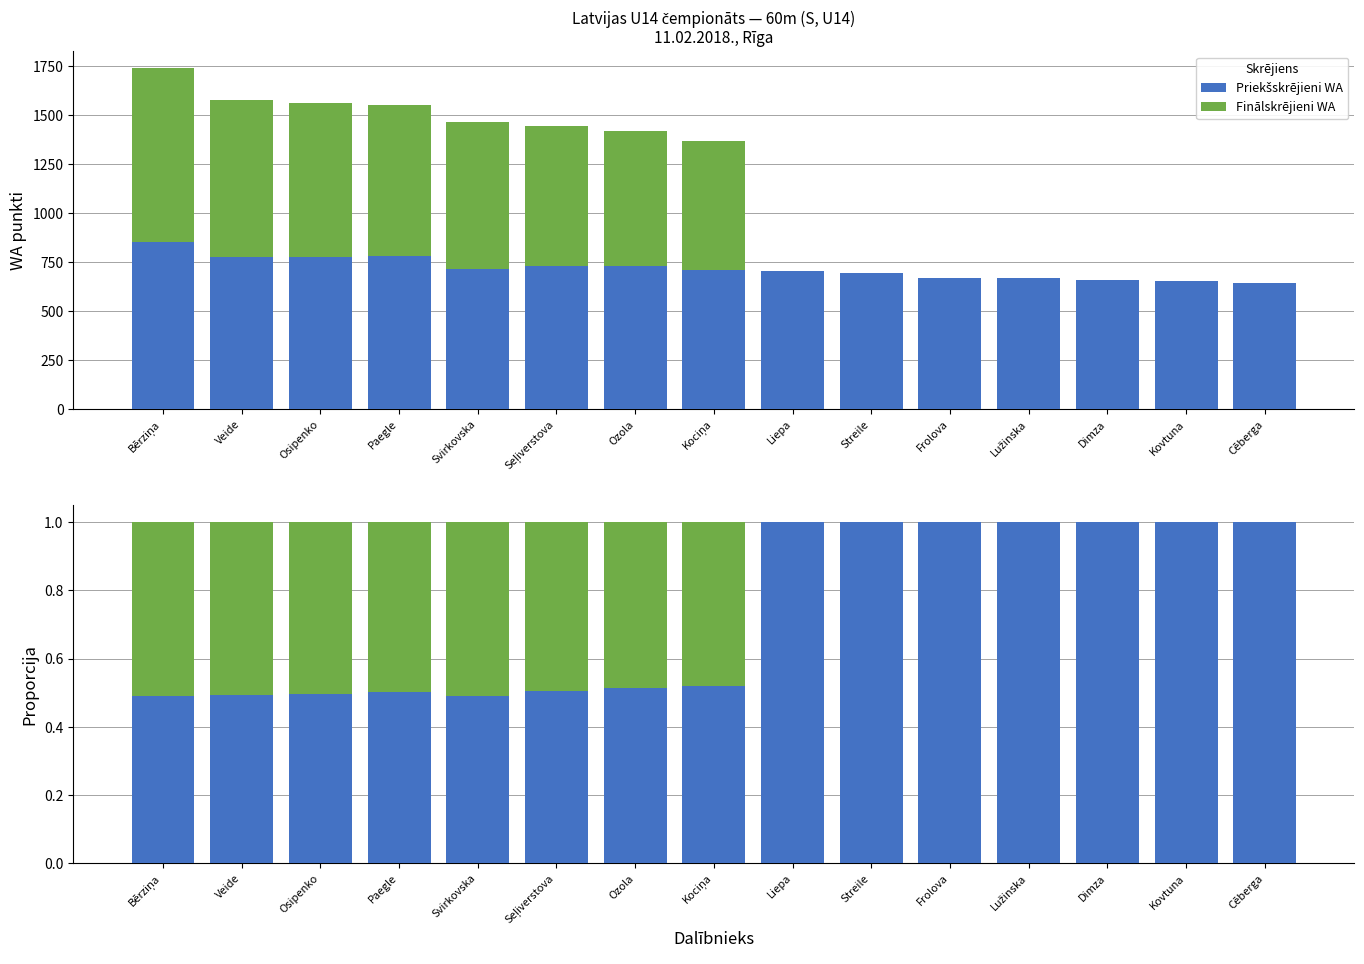

What are all the series names shown in the legend?

Priekšskrējieni WA, Finālskrējieni WA